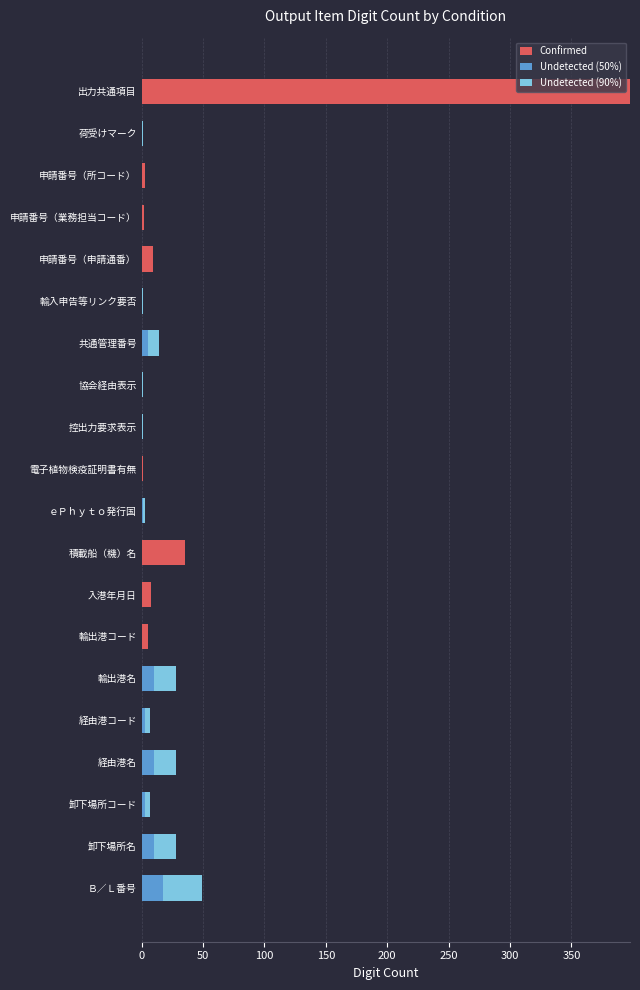

At which label is Confirmed closest to 199?

積載船（機）名